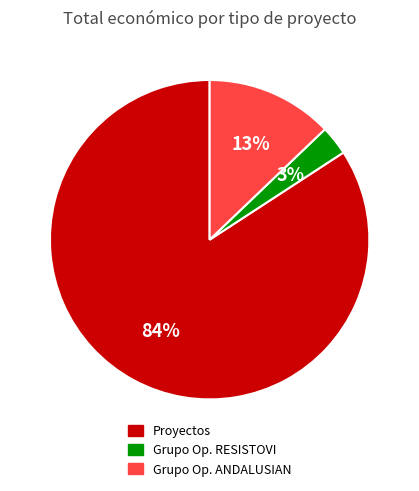

Which category has the smallest portion of the pie?

Grupo Op. RESISTOVI